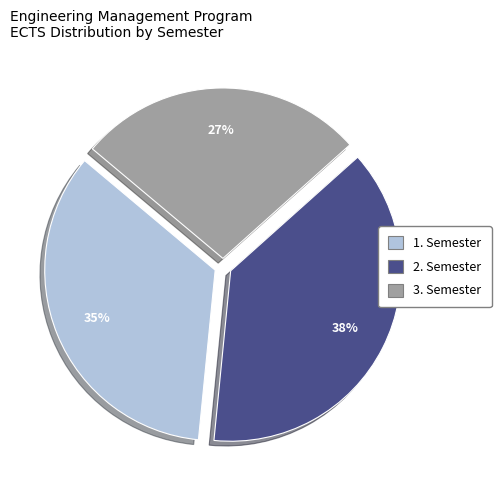

True or false: 2. Semester accounts for 27% of the total.

False